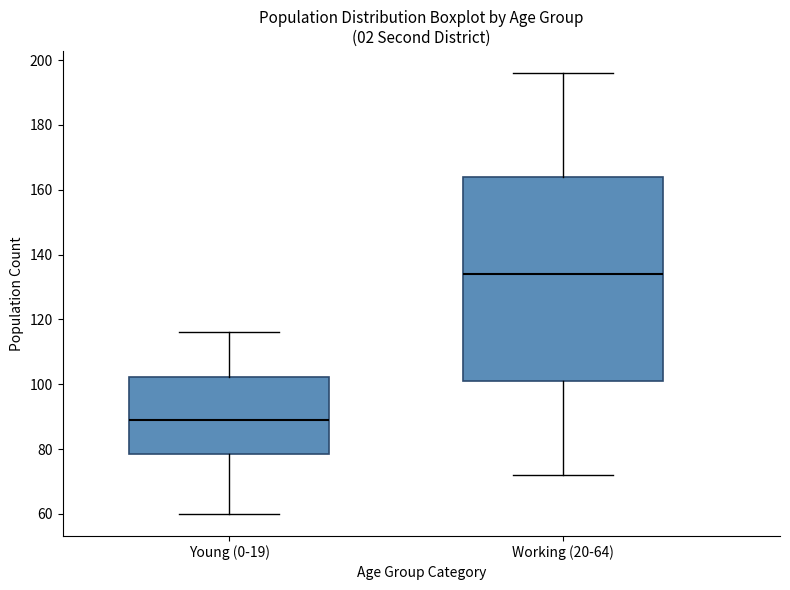

Comparing the boxes themselves (not the whiskers), which one is the tallest?

Working (20-64)